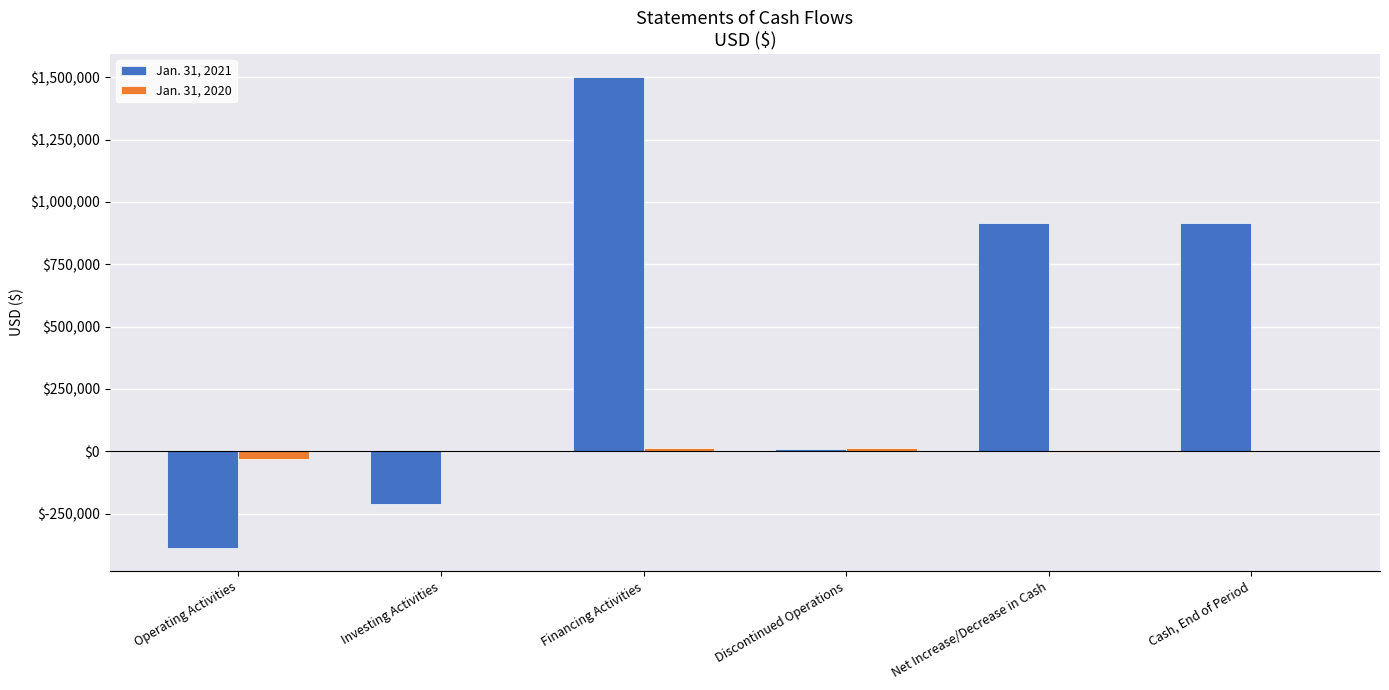

What is the sum of all Jan. 31, 2020 values?

-7342